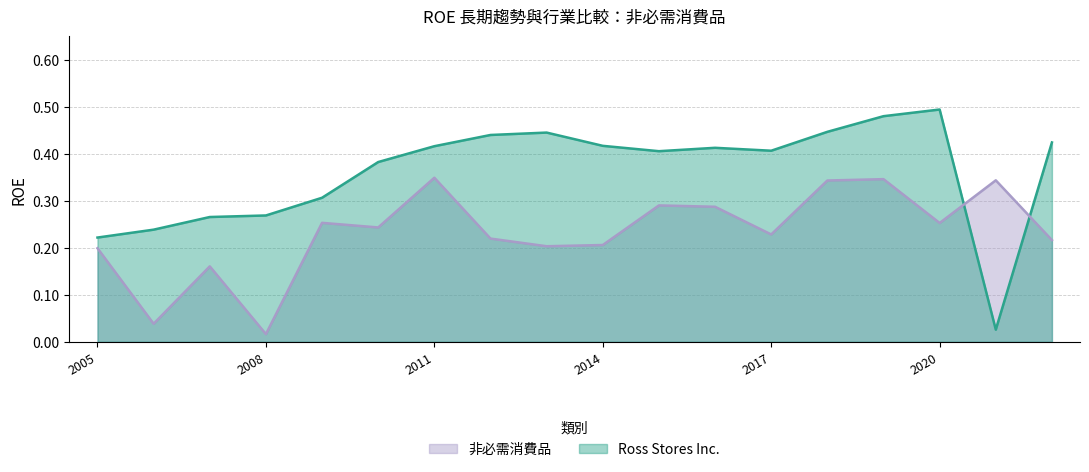

Which series has the widest spread of values?

Ross Stores Inc.